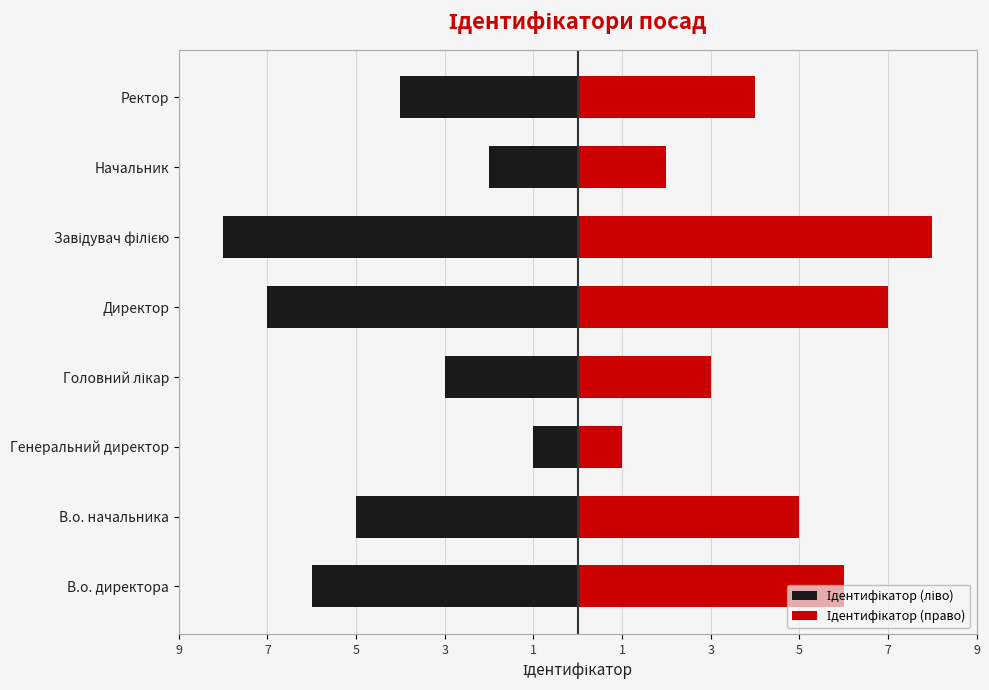

Count the number of categories in the chart.

8